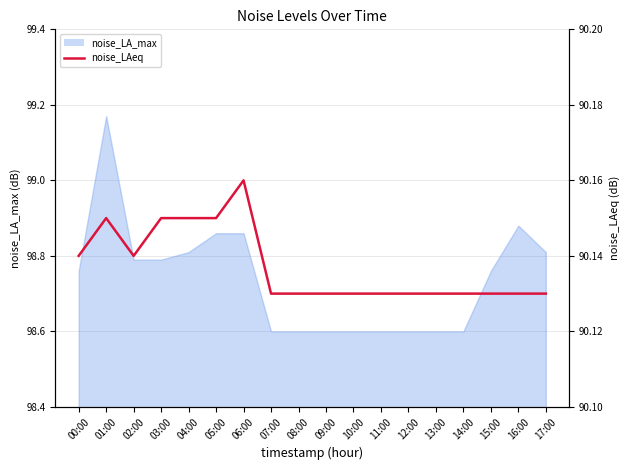

Reading left to right, transcribe all the data shown in this chart.

90.1	90.2	90.1	90.2	90.2	90.2	90.2	90.1	90.1	90.1	90.1	90.1	90.1	90.1	90.1	90.1	90.1	90.1